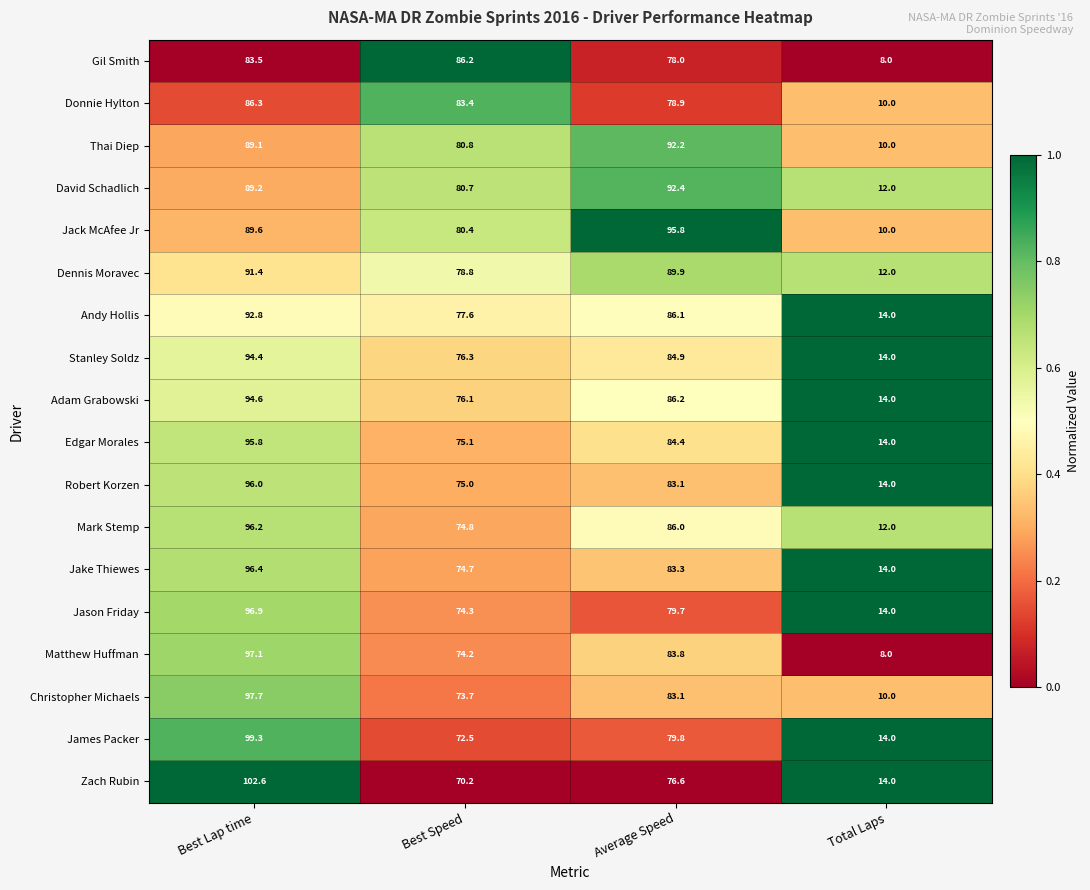

True or false: Andy Hollis has a value of 103.4 at Best Speed.

False